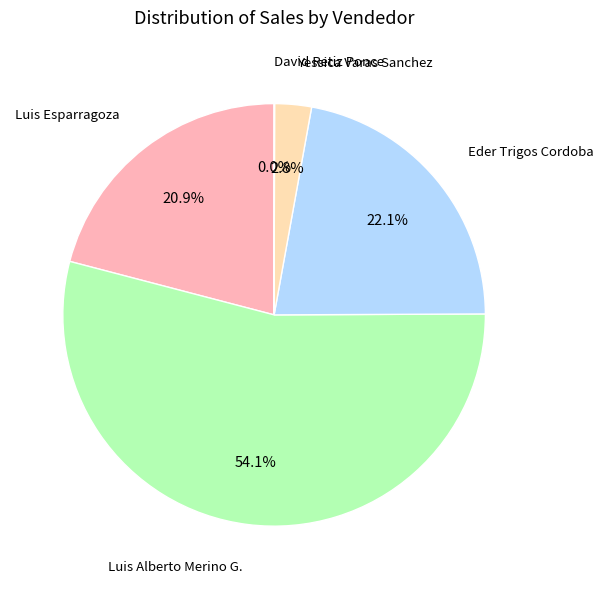

Does Luis Alberto Merino G. account for over 50% of the chart?

Yes